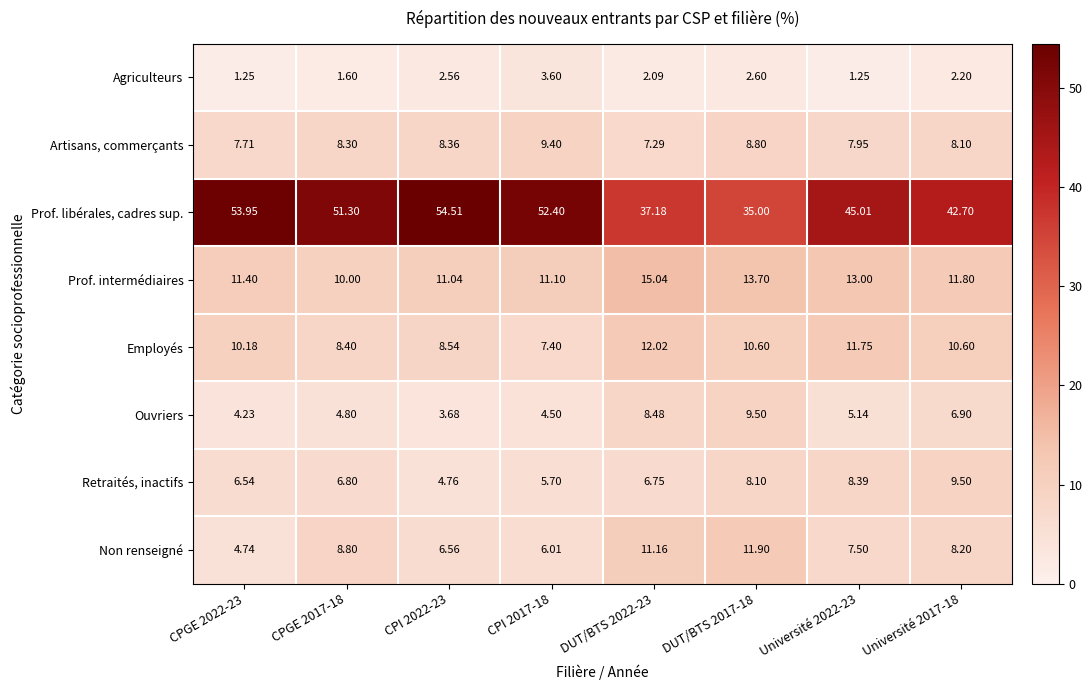

At CPGE 2017-18, list the series in order from smallest to largest.

Agriculteurs, Ouvriers, Retraités, inactifs, Artisans, commerçants, Employés, Non renseigné, Prof. intermédiaires, Prof. libérales, cadres sup.